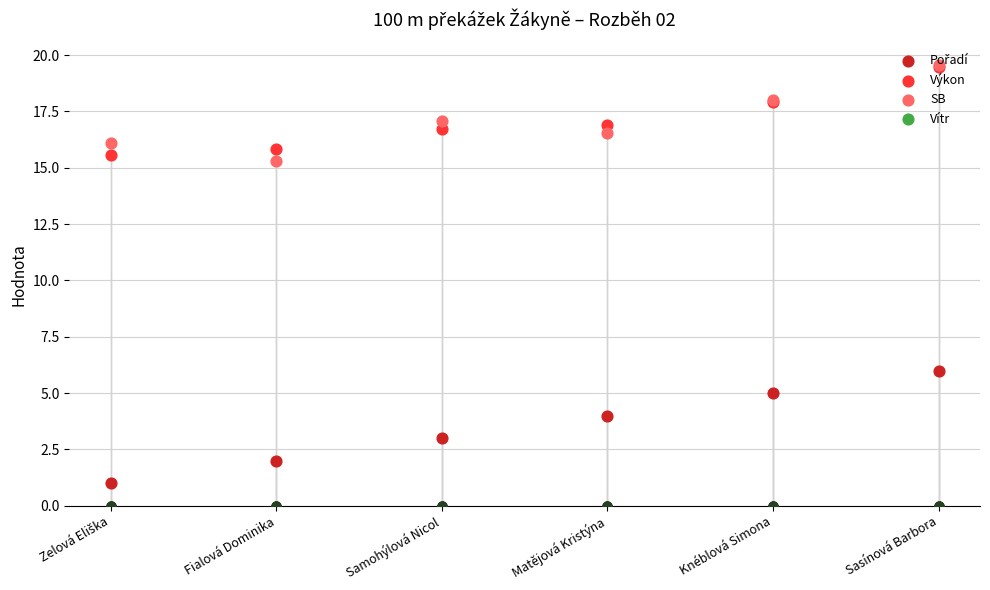

At how many categories does at least one series exceed 7?

6